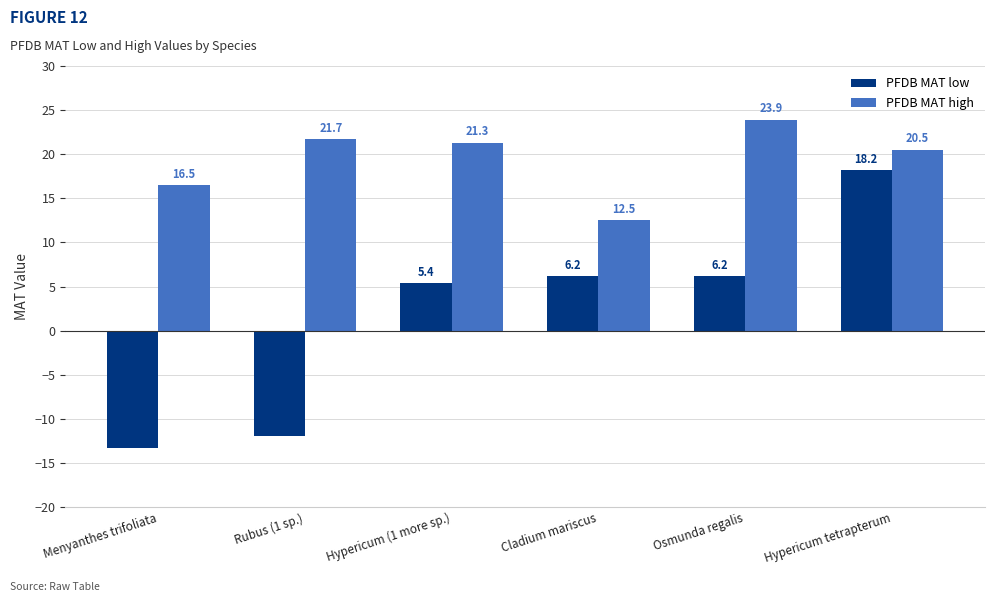

What is the highest value of the PFDB MAT low series?

18.2